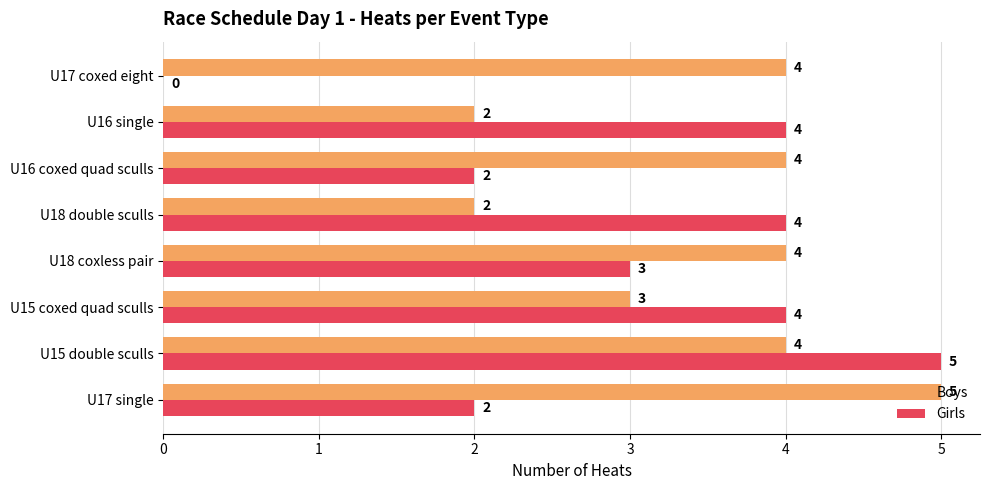

Where is Boys nearest to the value 3?

U15 coxed quad sculls